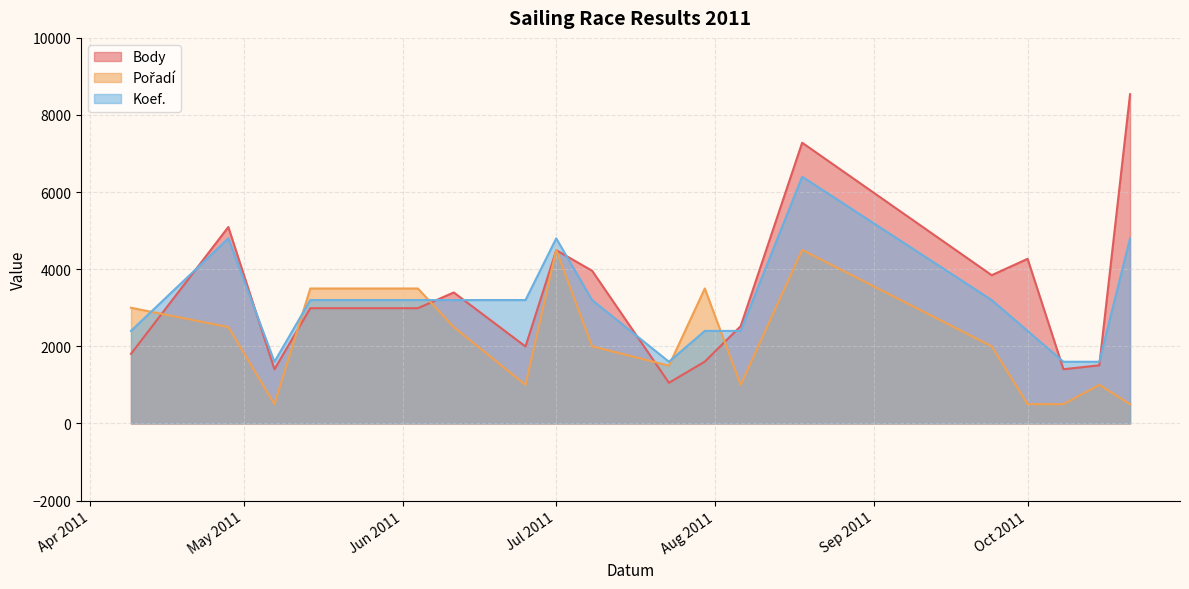

The value of Pořadí at 2011-05-14 is 4622. True or false?

False